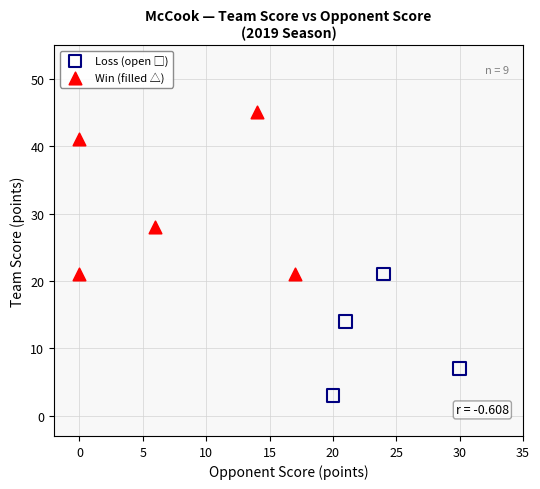

Which series has the widest spread of Y values?

Win (filled △)